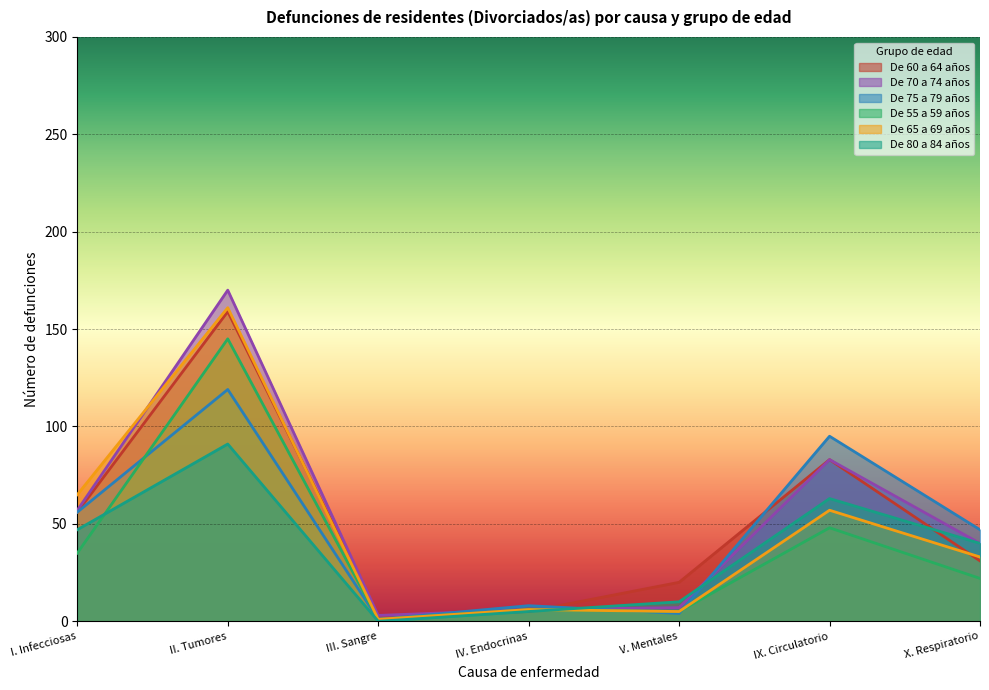

Reading left to right, transcribe all the data shown in this chart.

De 60 a 64 años: 56	159	3	5	20	83	31
De 70 a 74 años: 57	170	3	6	7	83	40
De 75 a 79 años: 56	119	1	8	4	95	47
De 55 a 59 años: 35	145	1	6	5	48	22
De 65 a 69 años: 65	161	1	6	5	57	33
De 80 a 84 años: 47	91	0	5	10	63	40